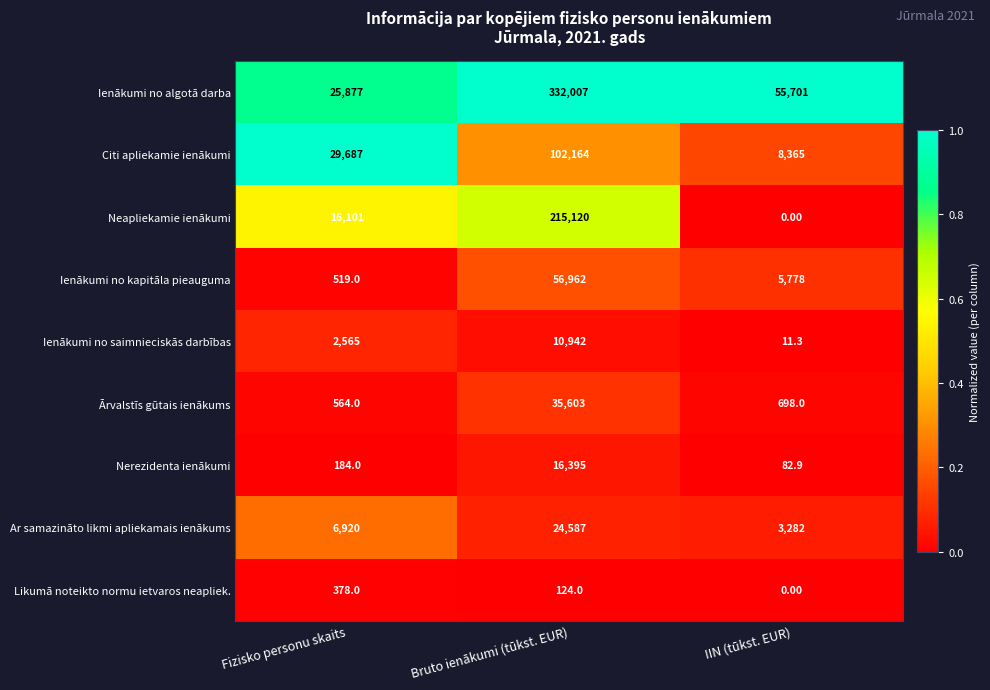

What is the difference between the Ienākumi no saimnieciskās darbības values at Bruto ienākumi (tūkst. EUR) and Fizisko personu skaits?

8377.0